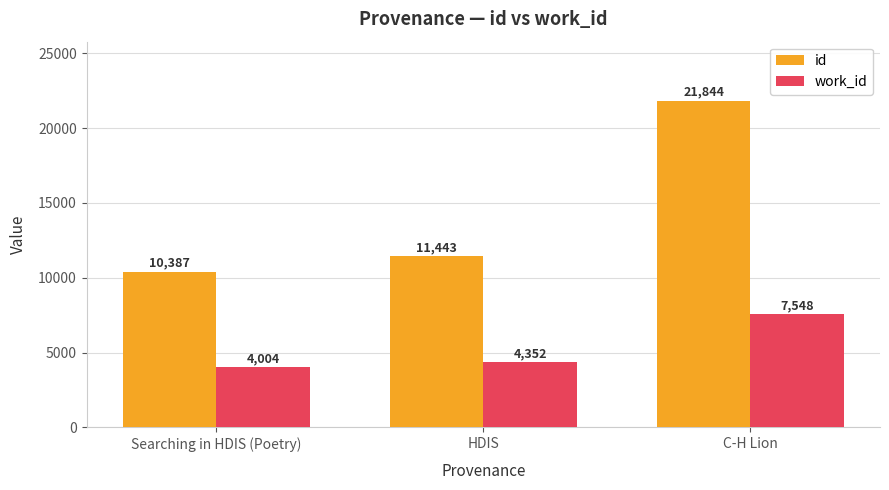

Which series changed the most between Searching in HDIS (Poetry) and C-H Lion?

id